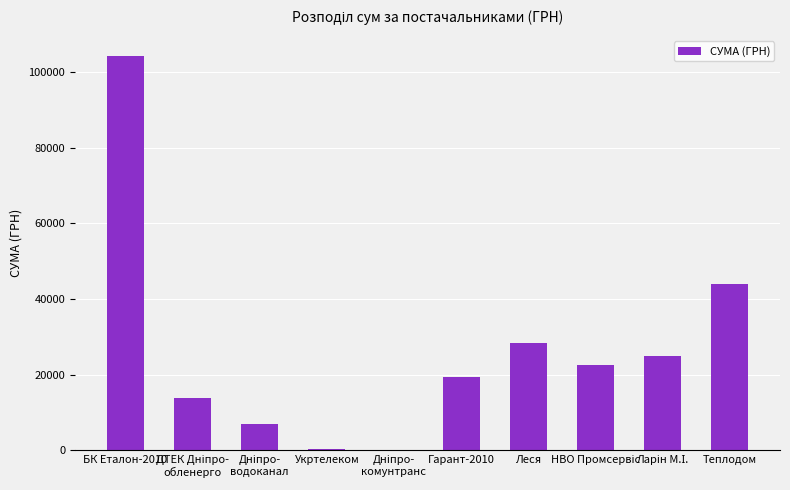

Where is the data nearest to the value 52267?

Теплодом